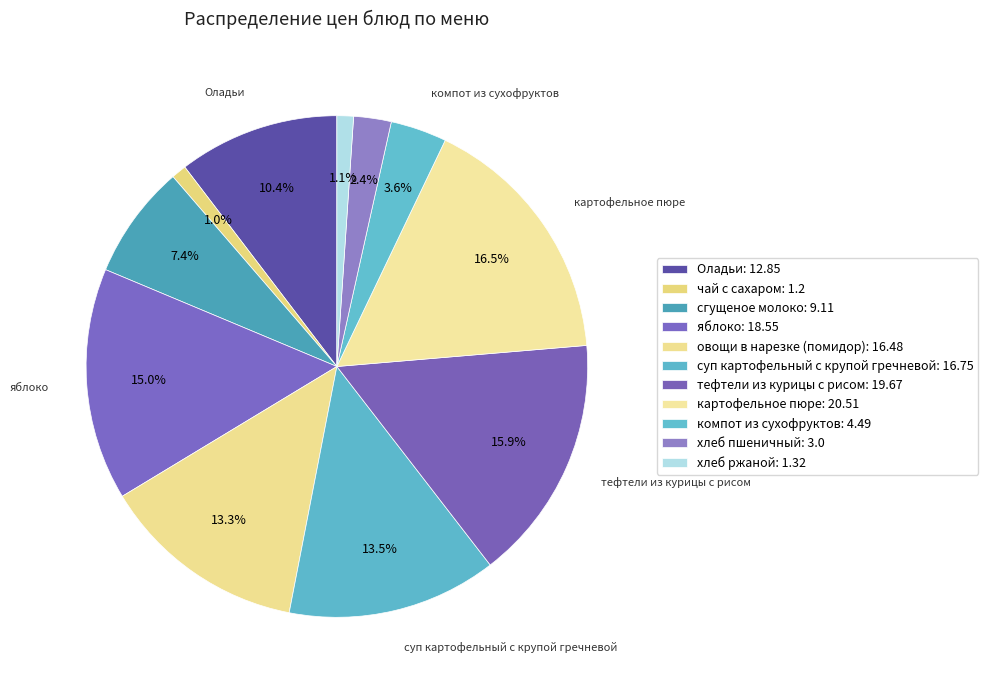

How many slices are in this pie chart?

11